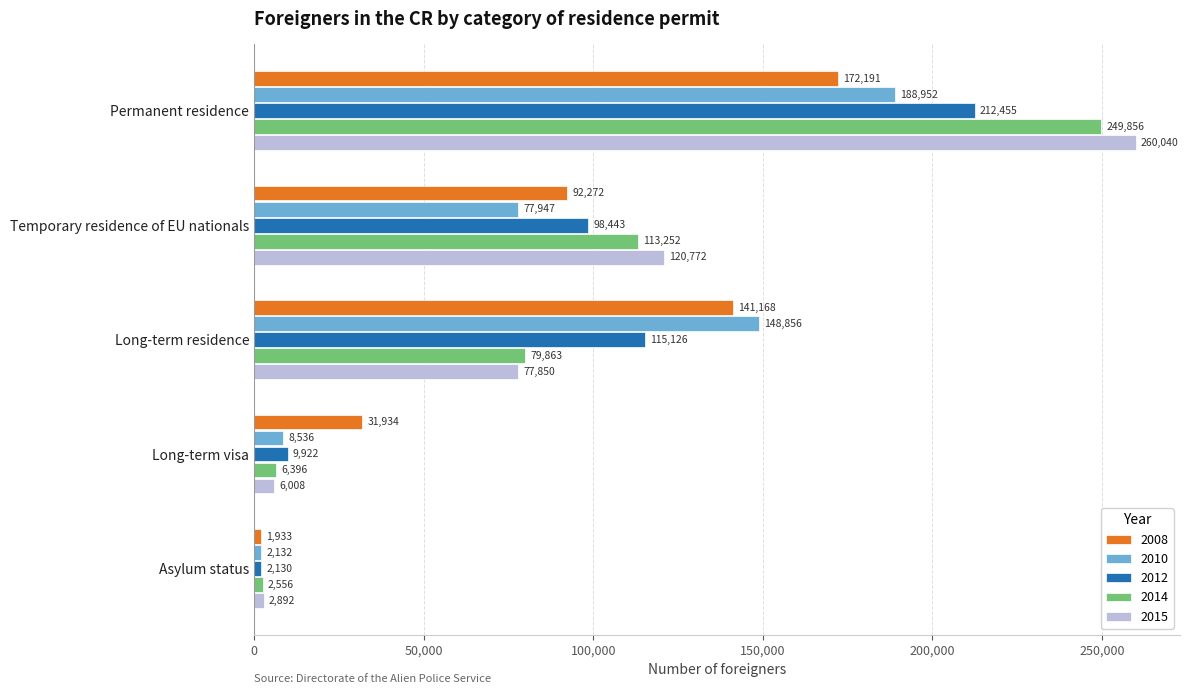

Is it true that 2015 equals 260040 at Permanent residence?

True